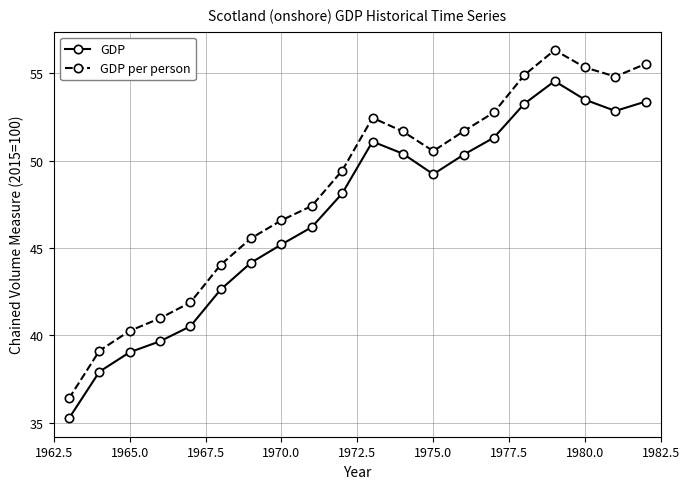

In GDP per person, how many points are lower than both neighbors (excluding endpoints)?

2